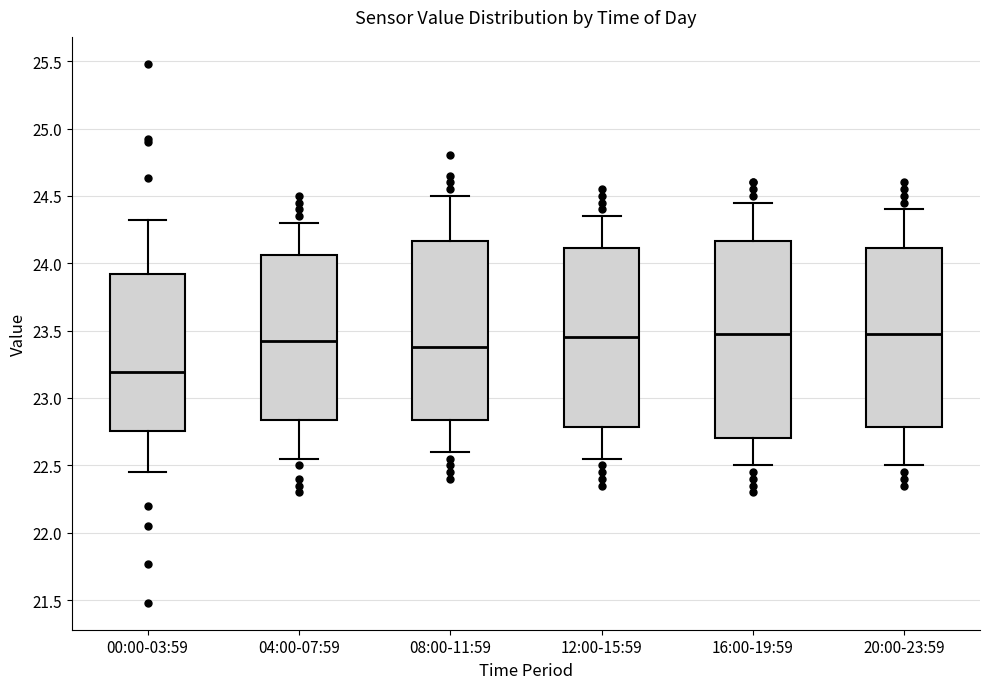

Reading left to right, transcribe this box plot: for each box, give where its median line is, the range the box spans, and where its two whiskers end, as read against the y-axis. The values are not printed on the chart, so give them approximately, as read against the axis.

00:00-03:59: median 23.20, box 22.75 to 23.90, whiskers 22.45 to 24.30
04:00-07:59: median 23.45, box 22.85 to 24.05, whiskers 22.55 to 24.30
08:00-11:59: median 23.40, box 22.85 to 24.15, whiskers 22.60 to 24.50
12:00-15:59: median 23.45, box 22.80 to 24.10, whiskers 22.55 to 24.35
16:00-19:59: median 23.50, box 22.70 to 24.15, whiskers 22.50 to 24.45
20:00-23:59: median 23.50, box 22.80 to 24.10, whiskers 22.50 to 24.40